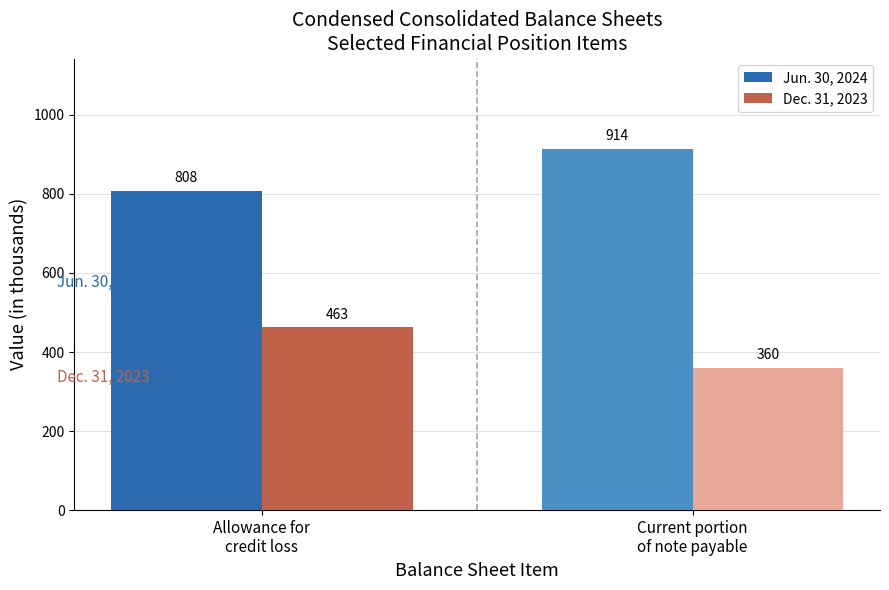

Reading left to right, what are all the values shown in this chart?

Jun. 30, 2024: 808	914
Dec. 31, 2023: 463	360